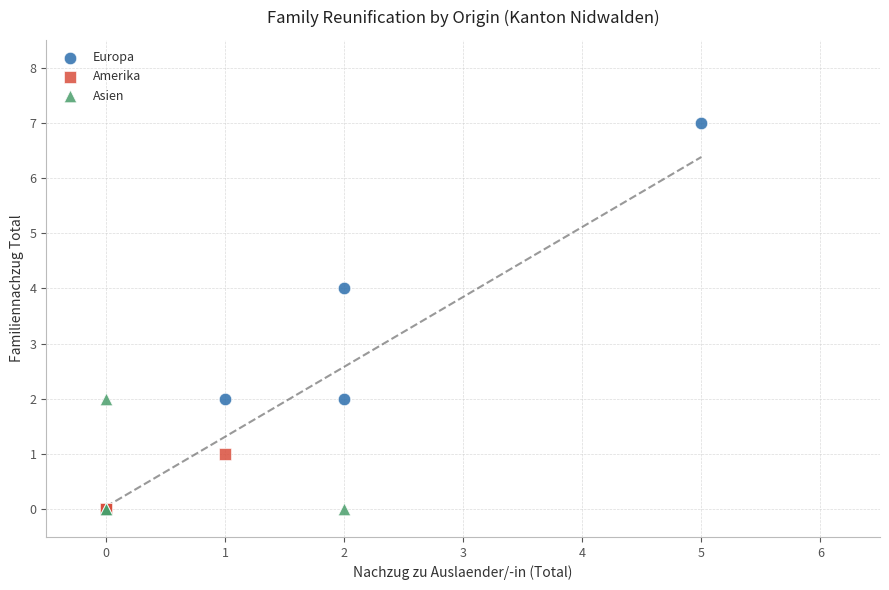

Which series has the widest spread of Y values?

Europa